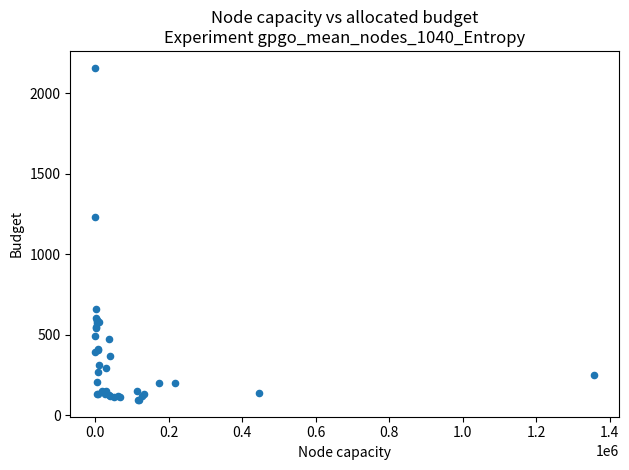

What Y value in the scatter plot is closest to 1127?

1234